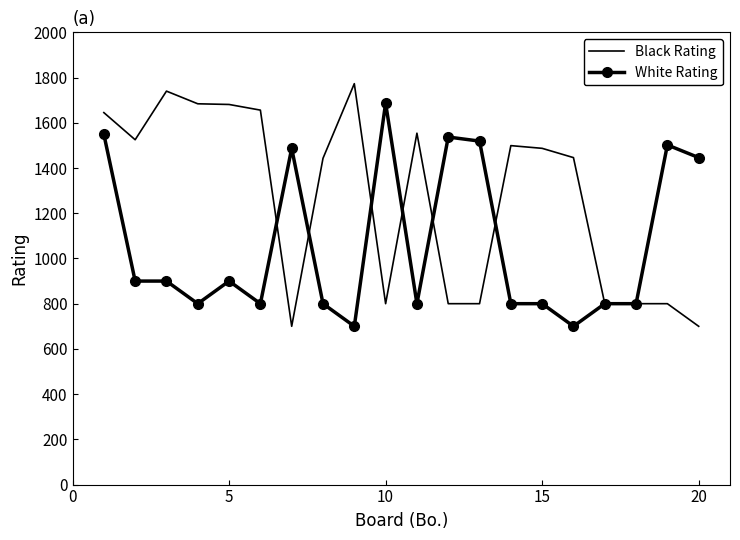

Which series has the largest range (max minus min)?

Black Rating